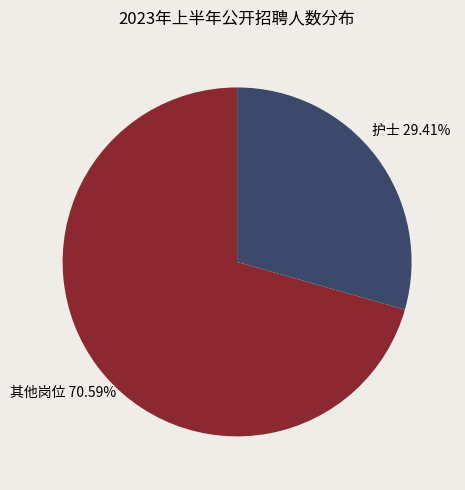

Do 其他岗位 and 护士 together represent more than half of the pie?

Yes